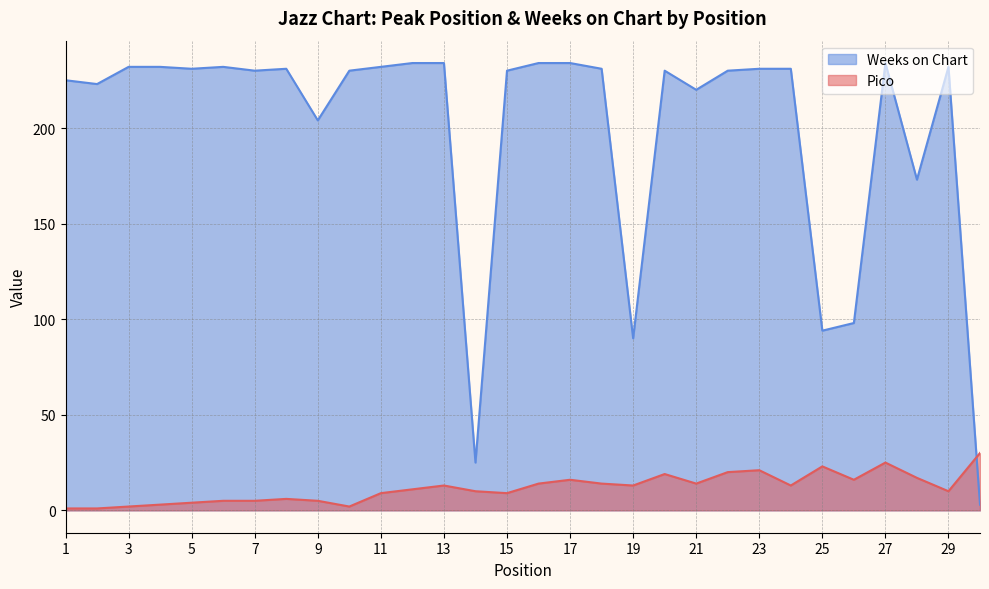

Where do Weeks on Chart and Pico first cross each other?

29 and 30